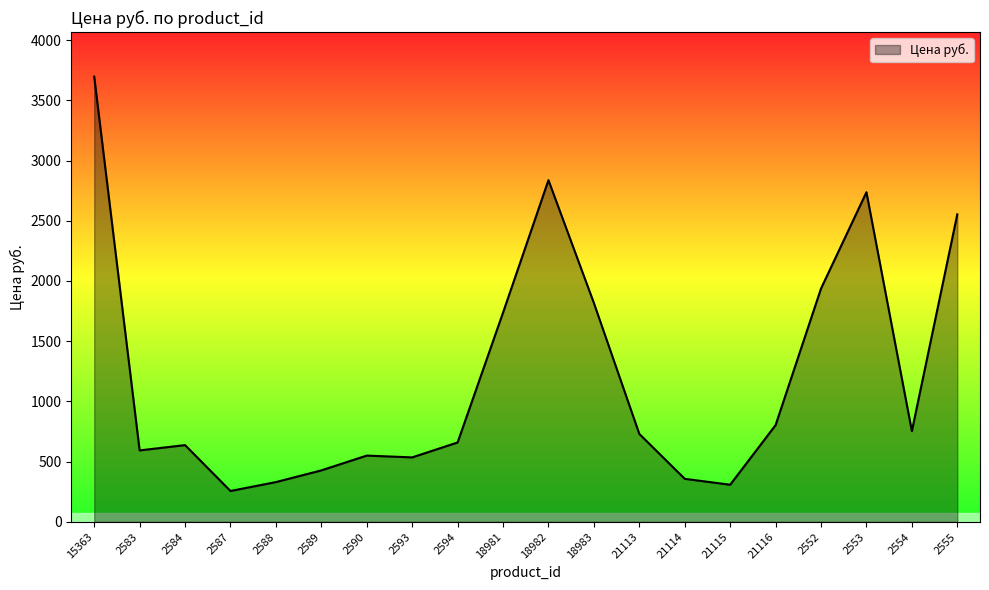

Where is the first local minimum?

2583